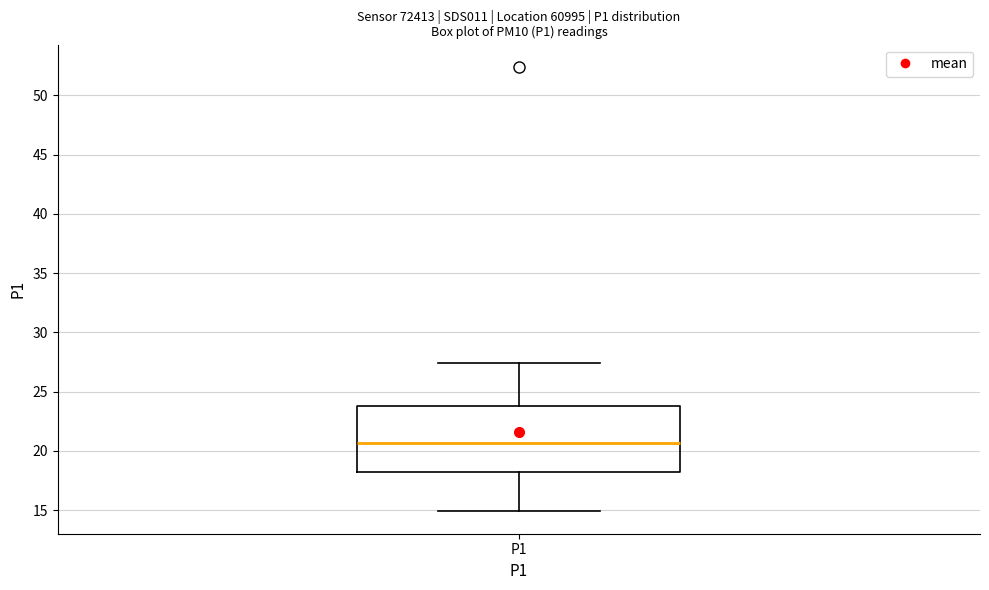

Read this box plot against the y-axis: the position of the median line, the range covered by the box, and the ends of both whiskers. The values are not printed on the chart, so give them approximately, as read against the axis.

median 20.5, box 18.0 to 24.0, whiskers 15.0 to 27.5